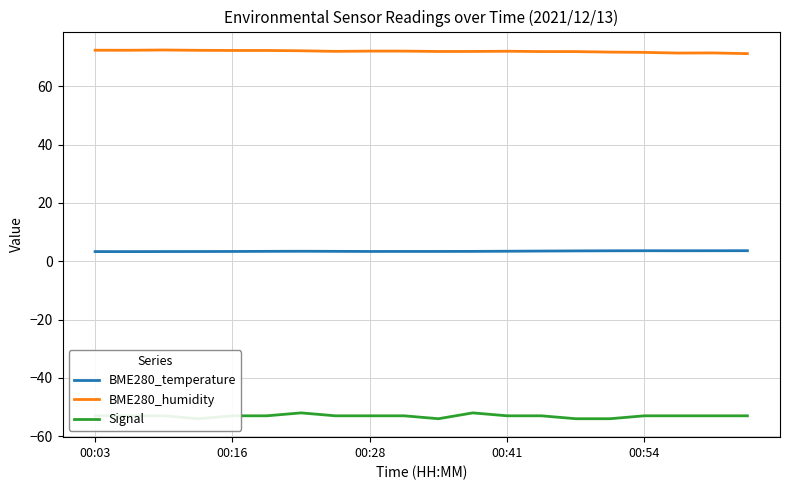

Is it true that BME280_temperature equals 3.6 at 00:54?

True